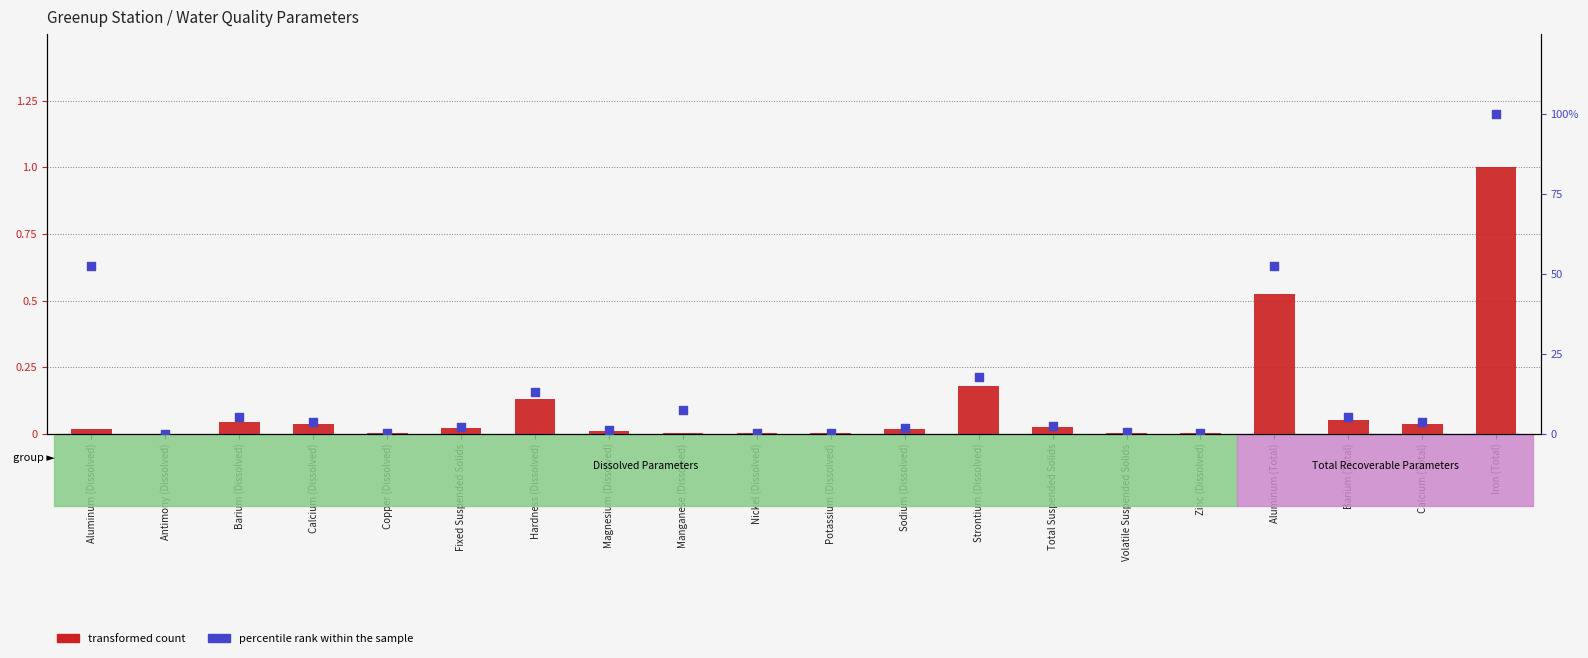

What are all the series names shown in the legend?

transformed count, percentile rank within the sample